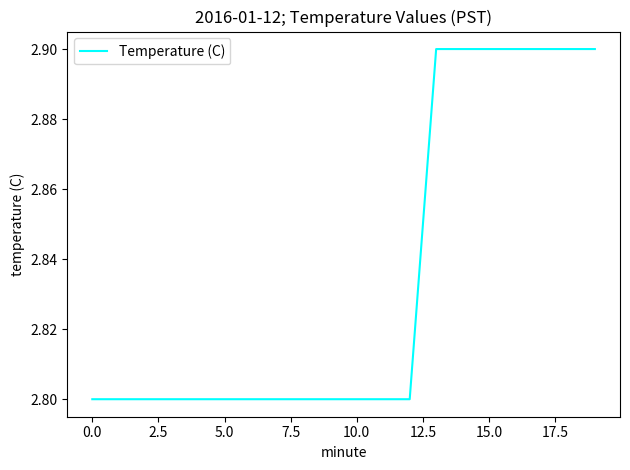

What is the greatest value displayed?

2.9